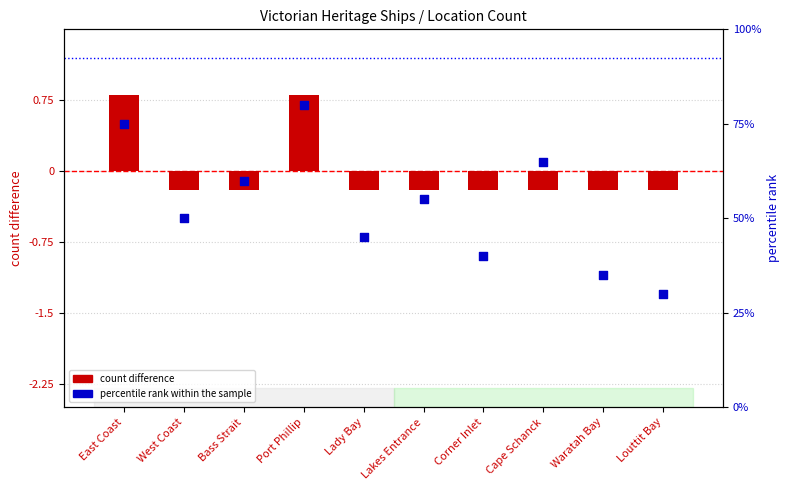

What are all the series names shown in the legend?

count difference, percentile rank within the sample